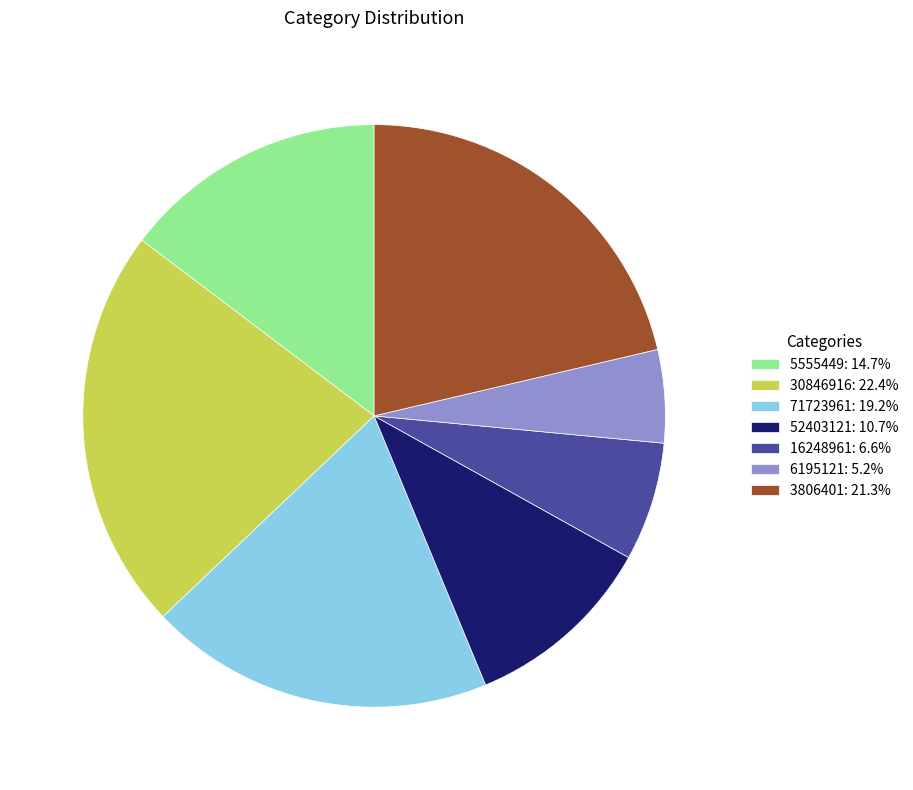

Which slice is the smallest?

6195121